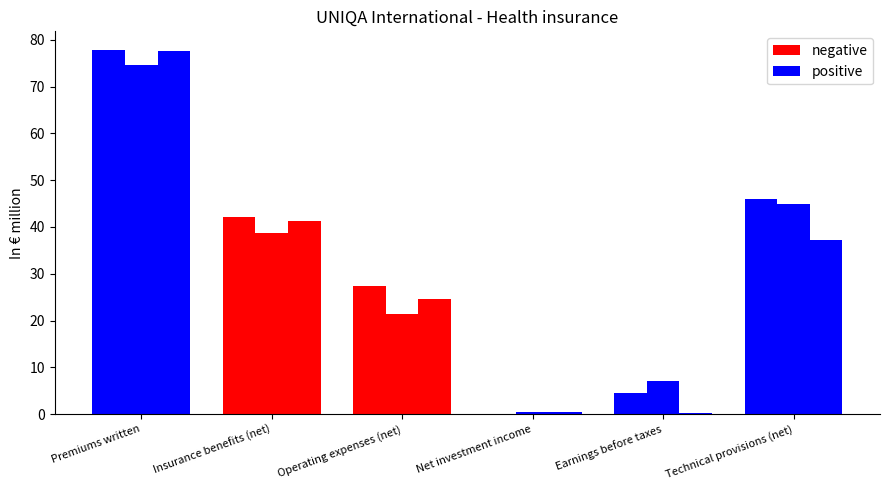

Which series has the largest range (max minus min)?

positive